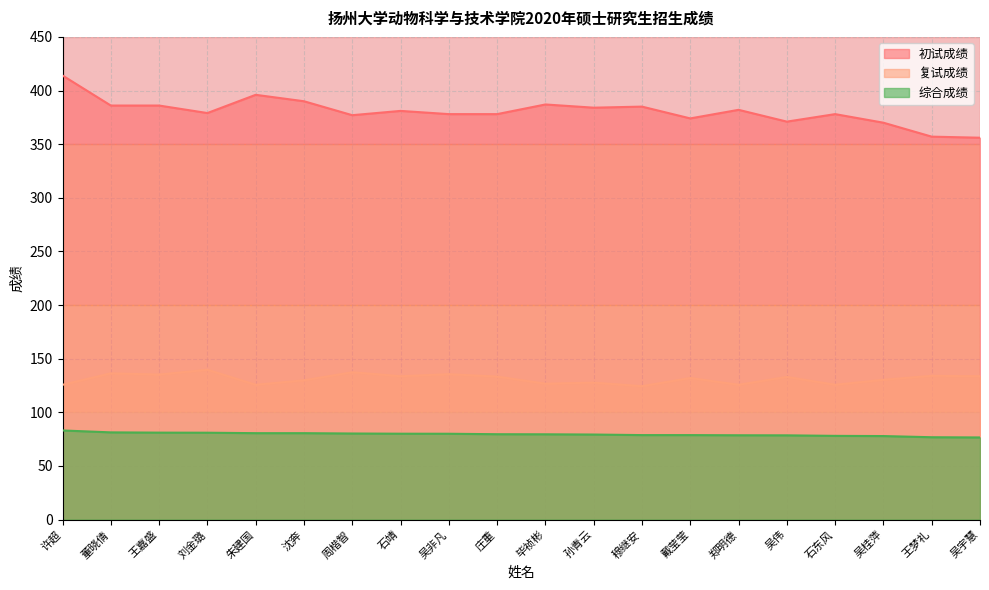

What is the label of the 14th point from the right?

周楷智